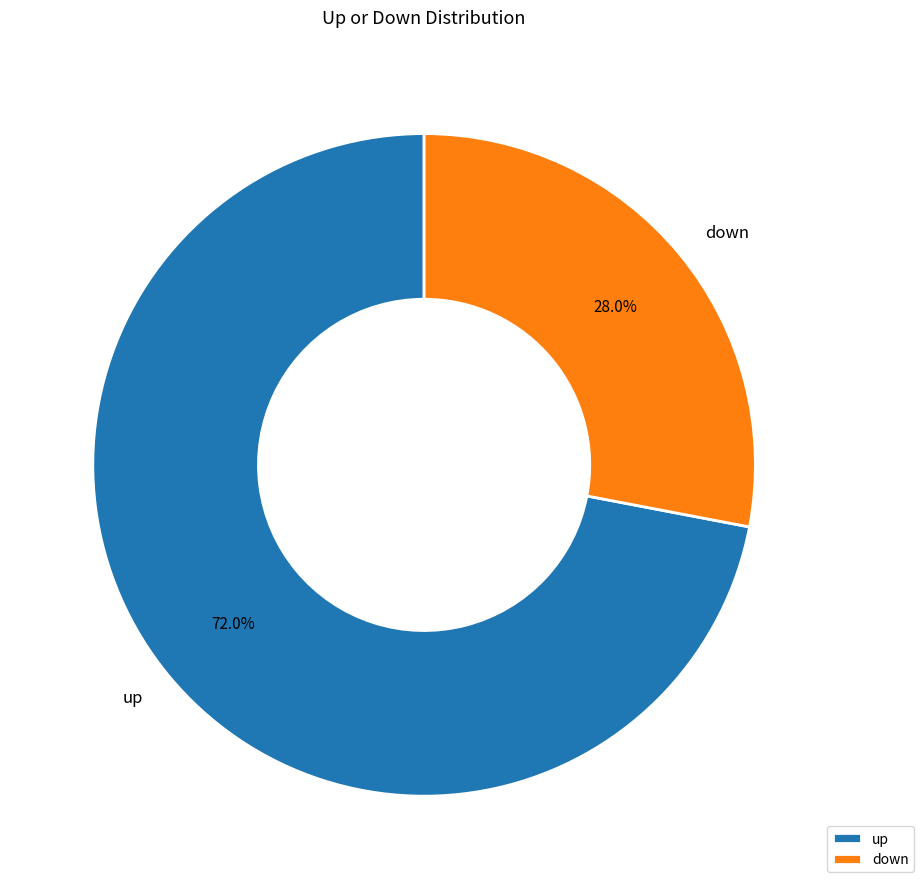

Which slice is the largest?

up